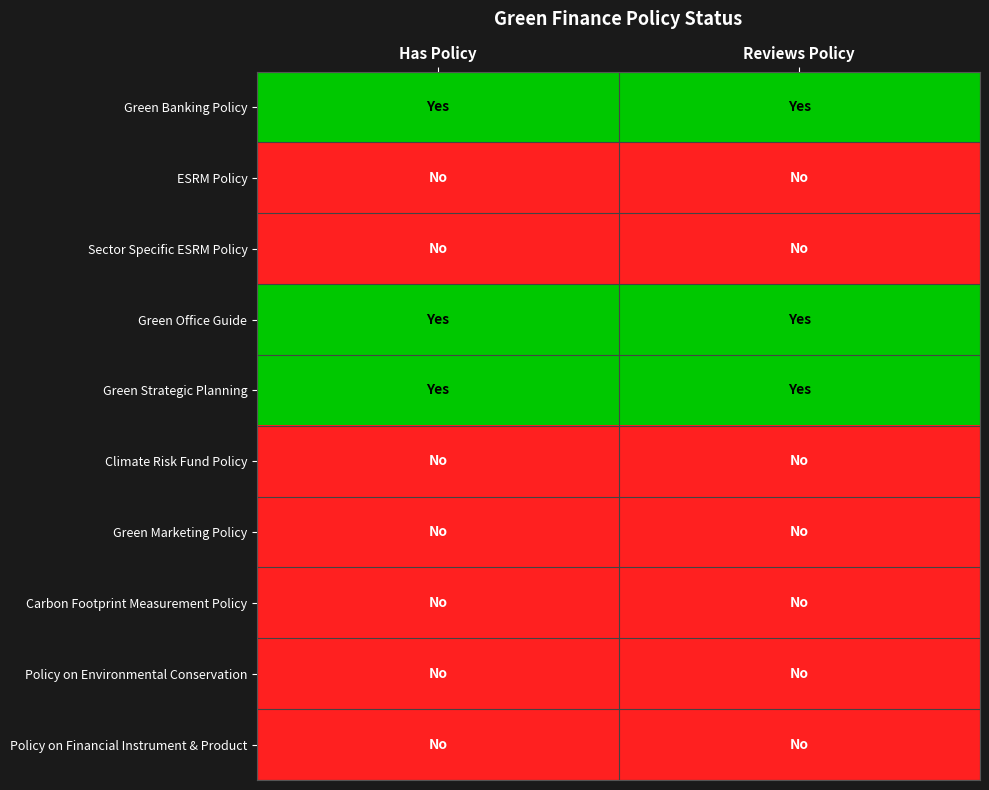

Which series changed the most between Has Policy and Reviews Policy?

Green Banking Policy